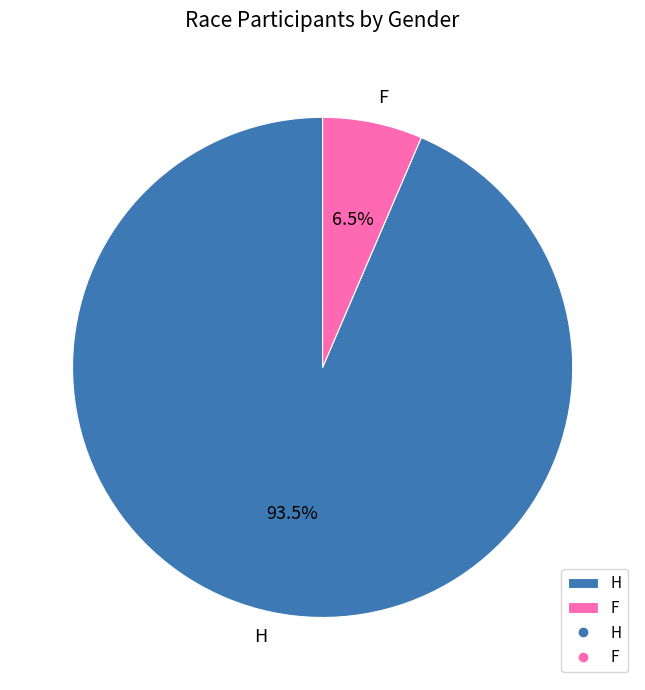

How many segments does this pie chart have?

2